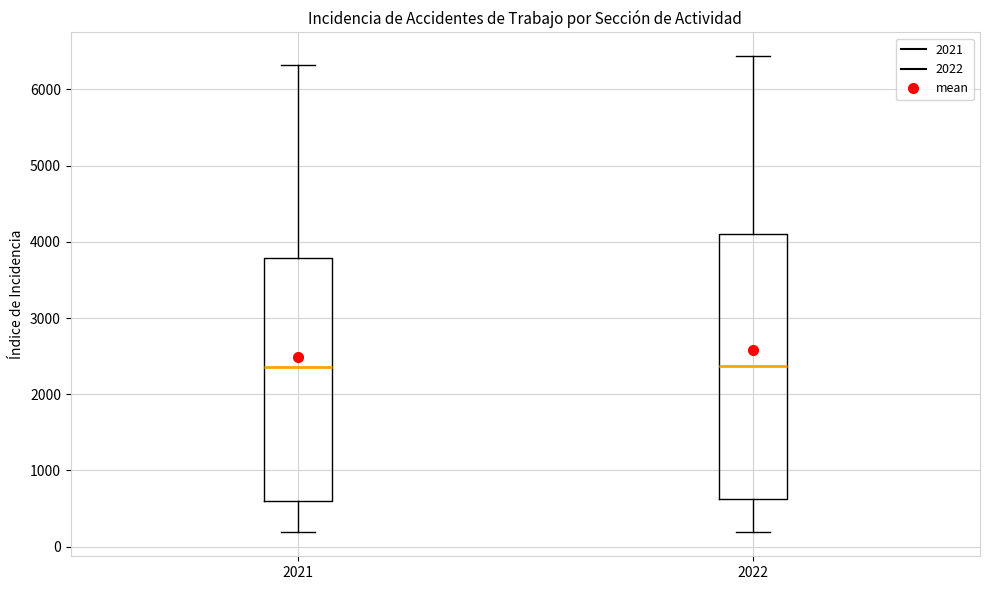

Reading left to right, read every box against the y-axis: the position of its median line, the range the box covers, and the ends of its whiskers. The values are not printed on the chart, so give them approximately, as read against the axis.

2021: median 2400, box 600 to 3800, whiskers 200 to 6300
2022: median 2400, box 600 to 4100, whiskers 200 to 6400